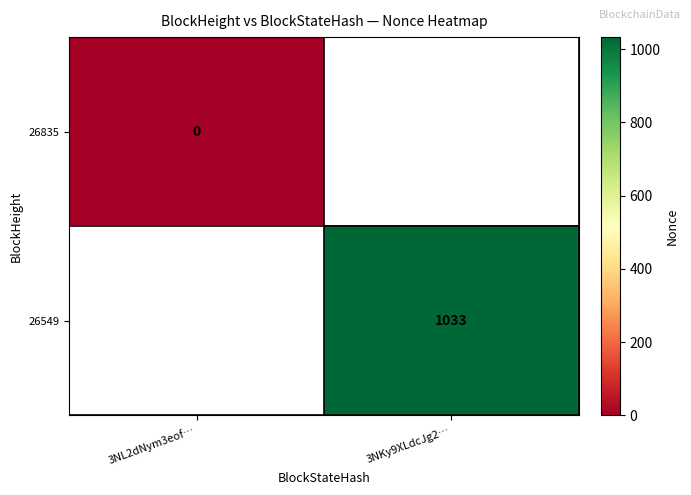

The 26549 series shows 623 at 3NKy9XLdcJg2…. True or false?

False